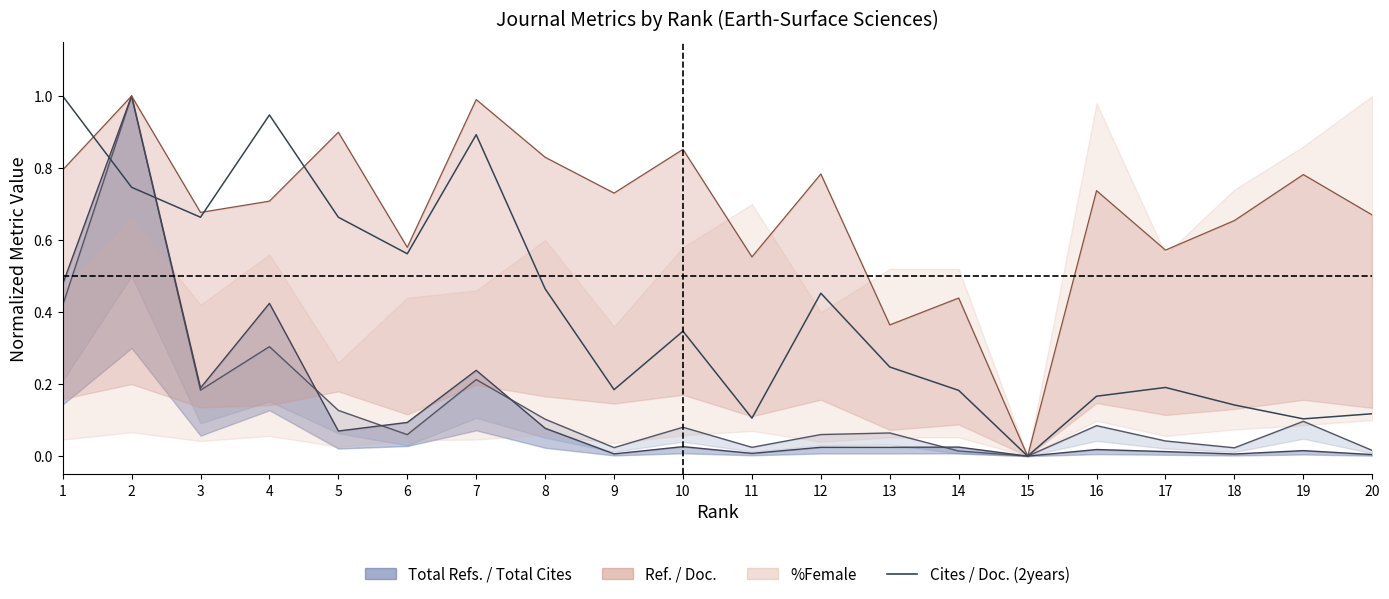

How many categories are shown in the chart?

20